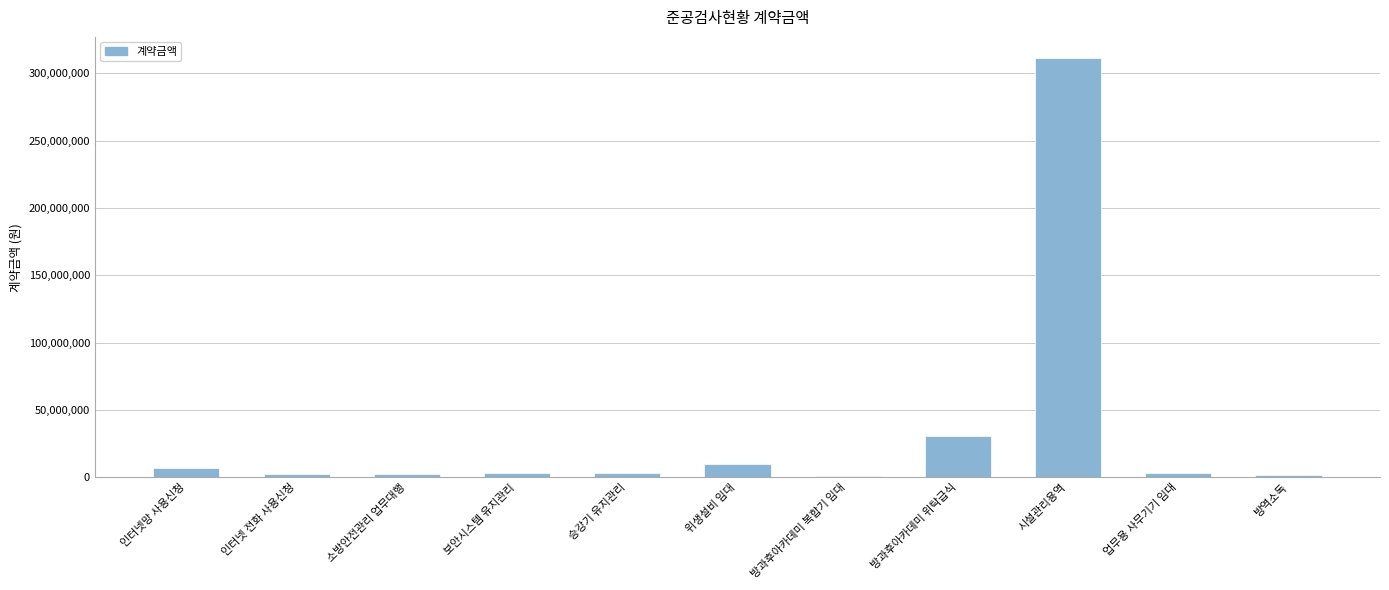

At which label does the data first exceed 3366000?

인터넷망 사용신청